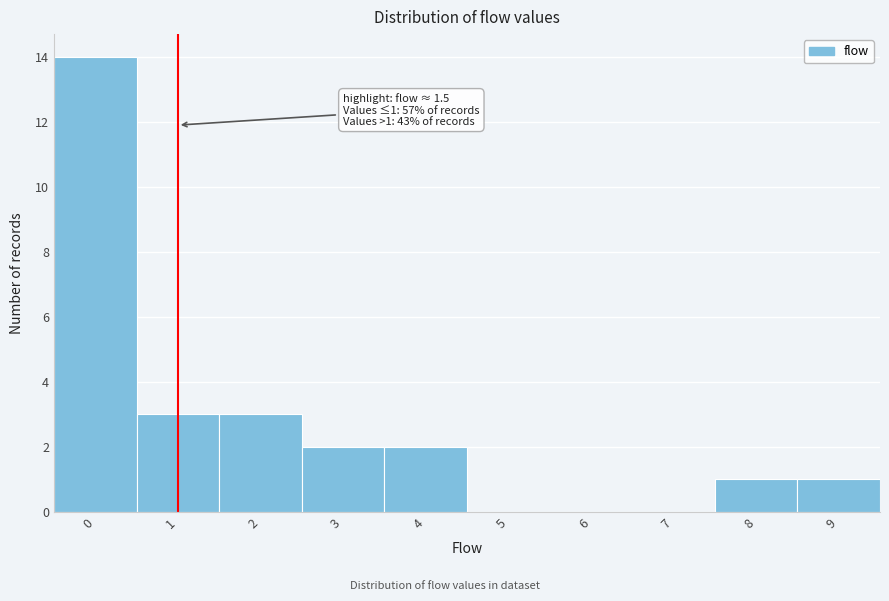

Reading left to right, transcribe all the data shown in this chart.

0=14	1=3	2=3	3=2	4=2	5=0	6=0	7=0	8=1	9=1